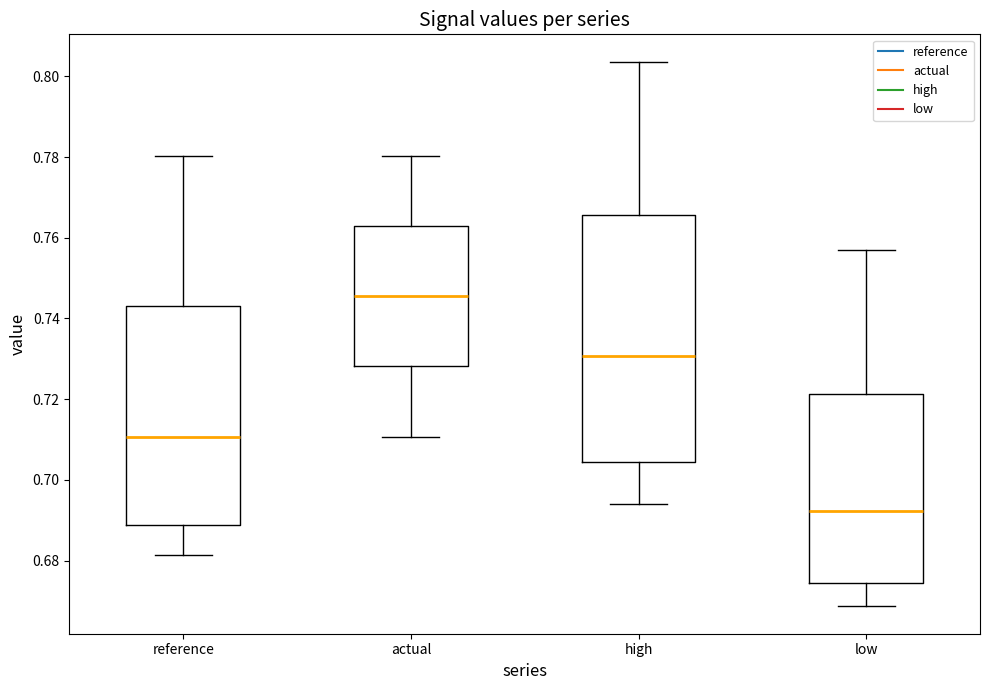

Which box is the tallest, from its lower edge to its upper edge?

high